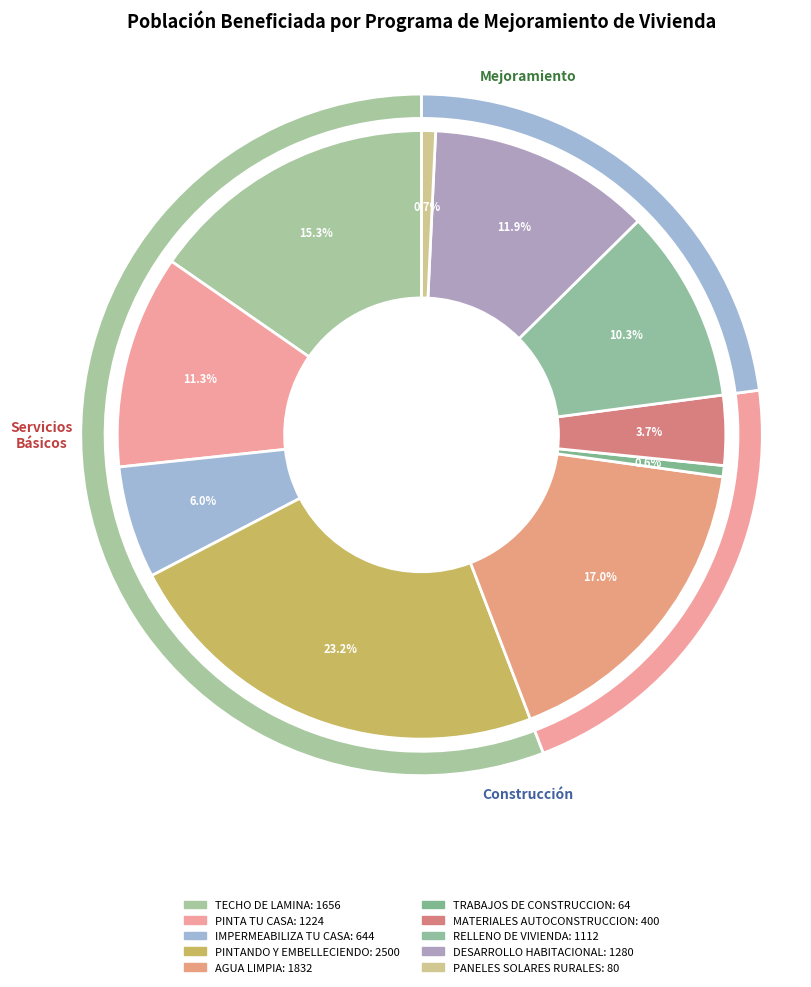

To the nearest percent, what percentage of the pie is AGUA LIMPIA?

17%